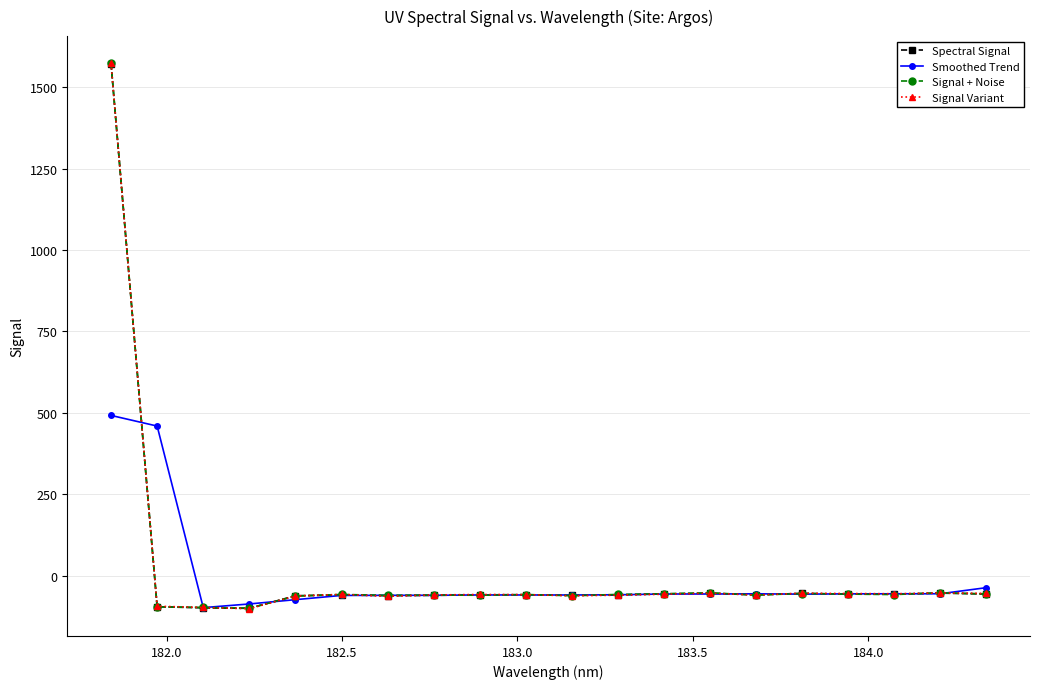

What is the minimum value for Spectral Signal?

-99.6